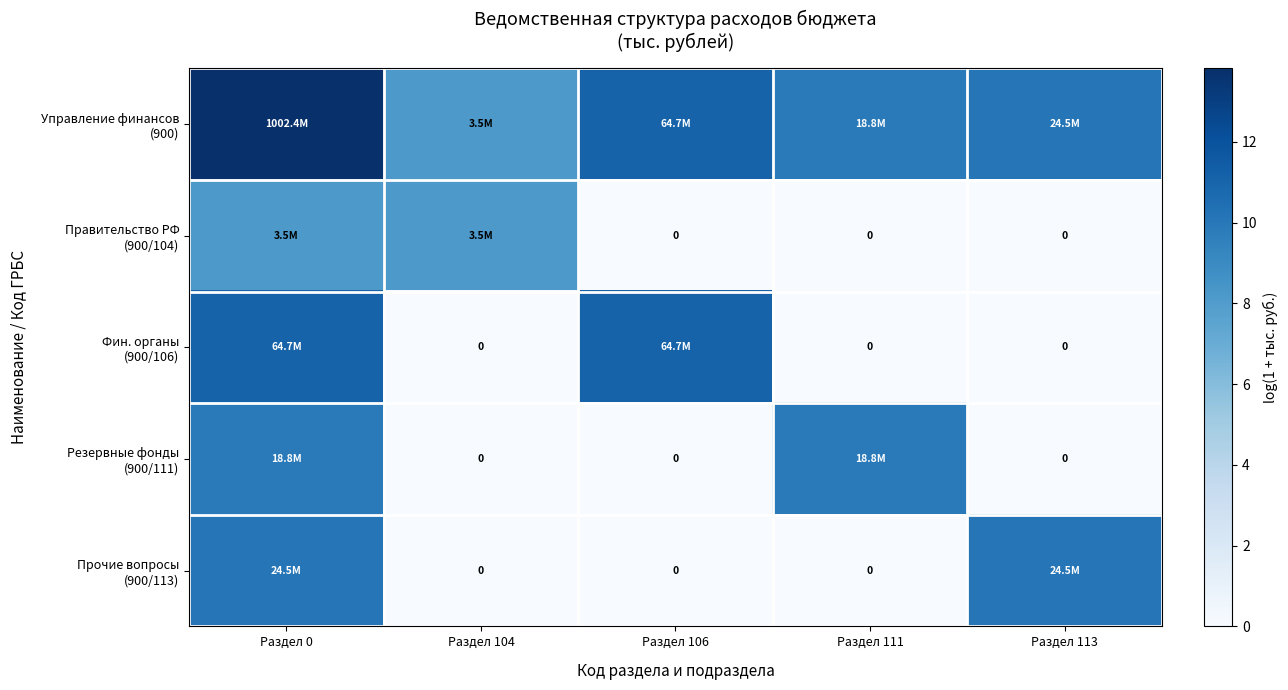

Which series changed the most between Раздел 104 and Раздел 113?

Прочие вопросы (900/113)